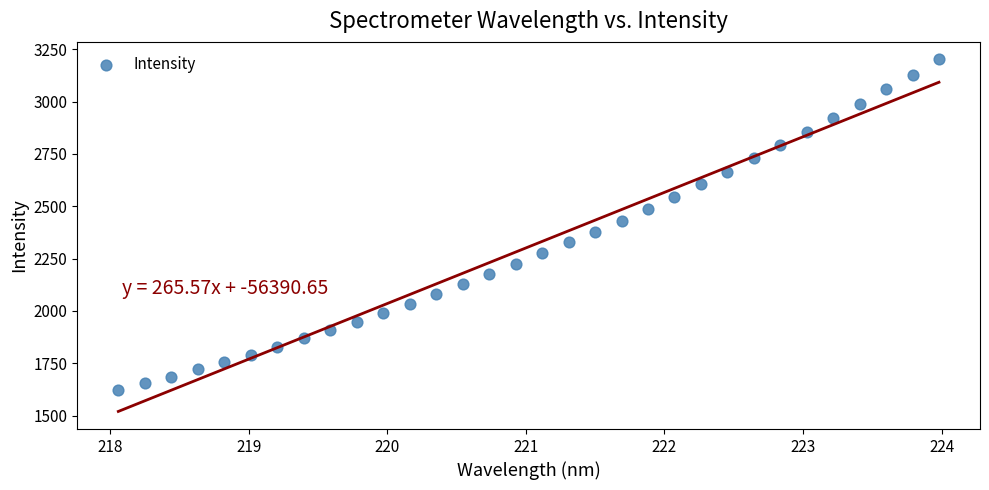

What is the range of Y values (max minus min)?

1579.5